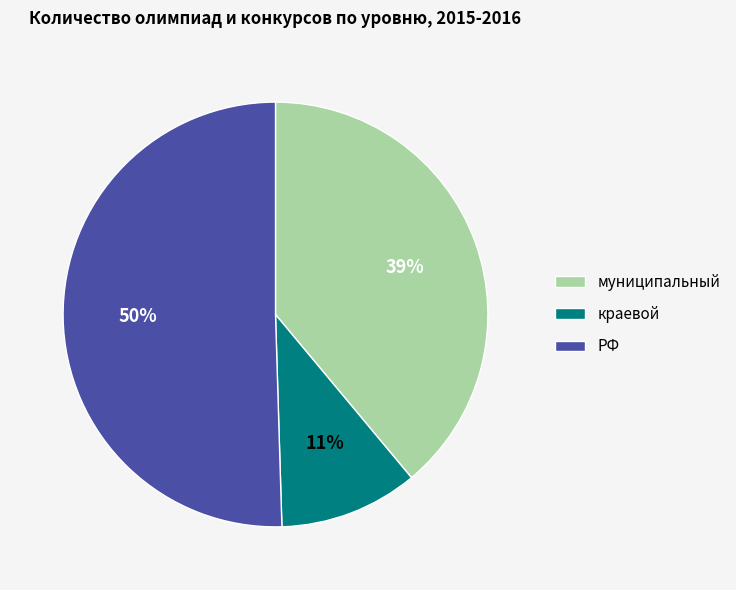

Rank the categories by value from lowest to highest.

краевой, муниципальный, РФ